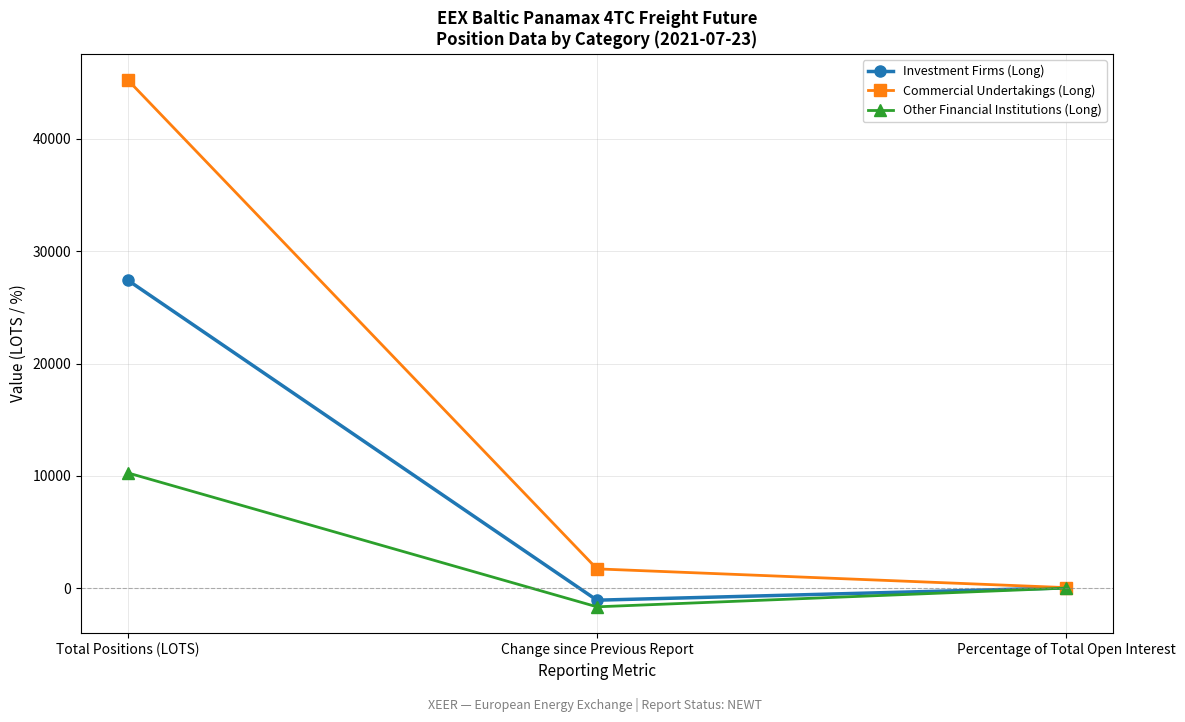

What is the difference between the highest and lowest values at Percentage of Total Open Interest?

42.1